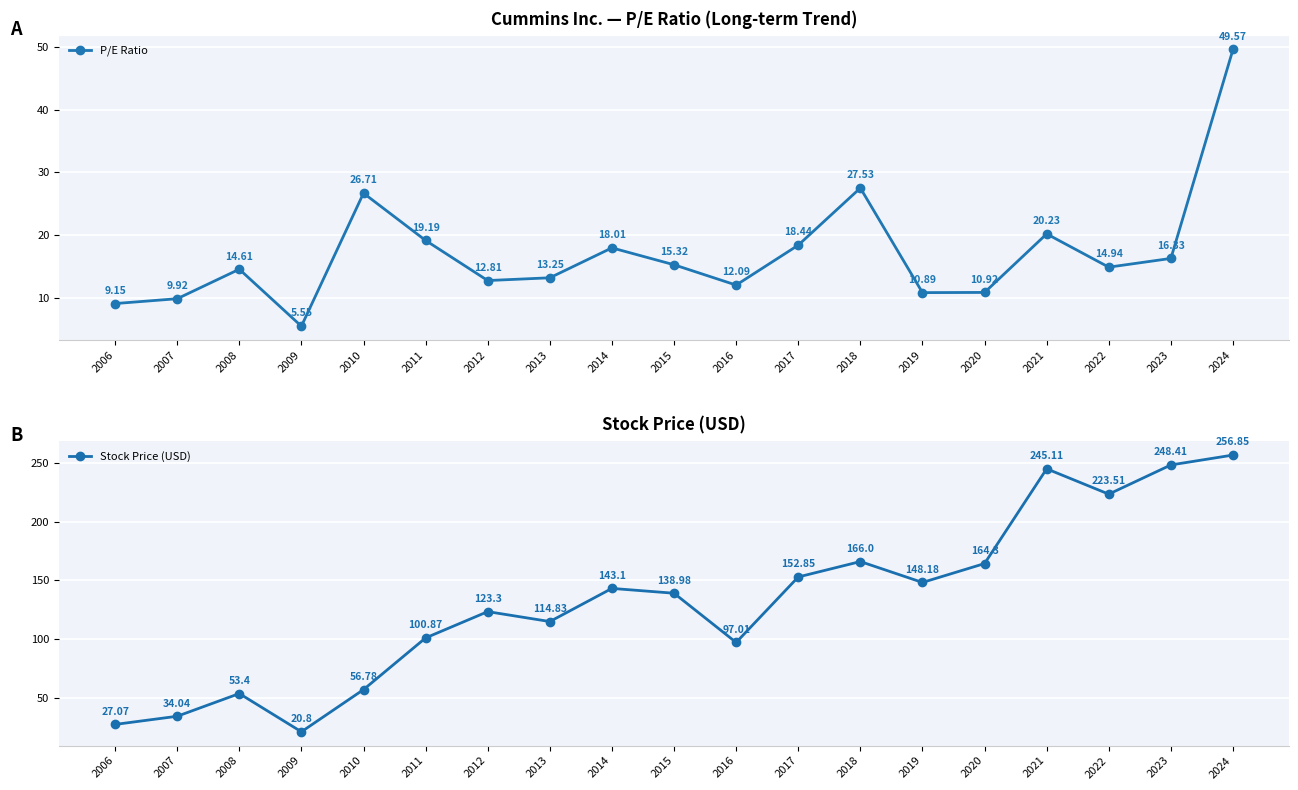

True or false: Stock Price (USD) and P/E Ratio cross at least once.

False